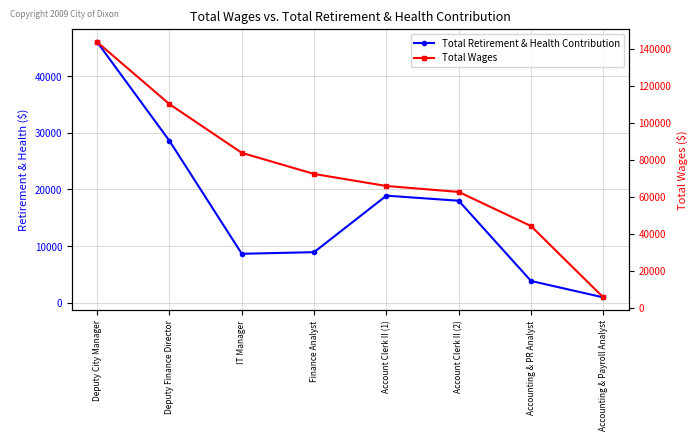

Which series changed the most between Deputy City Manager and Deputy Finance Director?

Total Wages